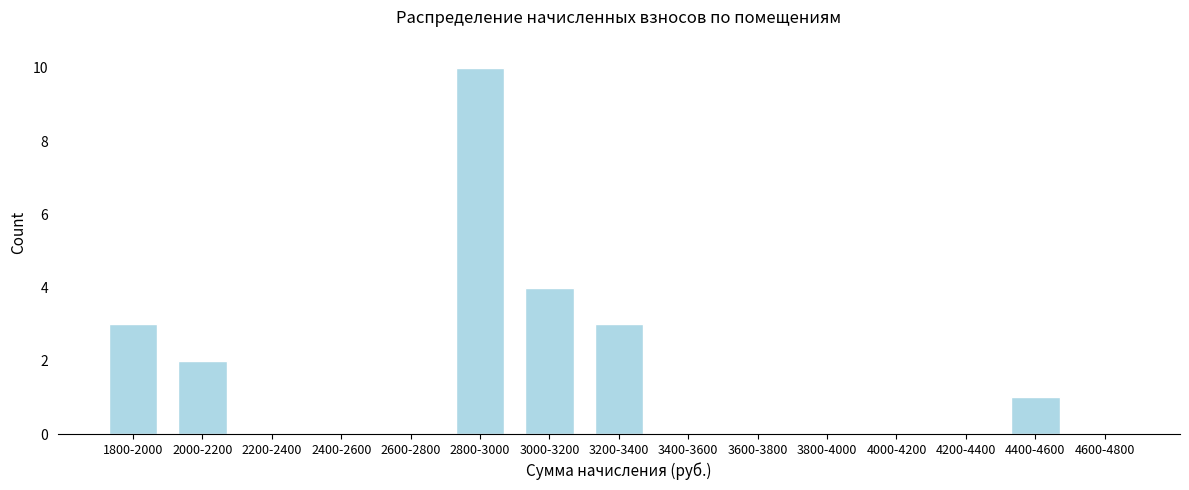

Reading right to left, transcribe all the data shown in this chart.

4600-4800=0	4400-4600=1	4200-4400=0	4000-4200=0	3800-4000=0	3600-3800=0	3400-3600=0	3200-3400=3	3000-3200=4	2800-3000=10	2600-2800=0	2400-2600=0	2200-2400=0	2000-2200=2	1800-2000=3